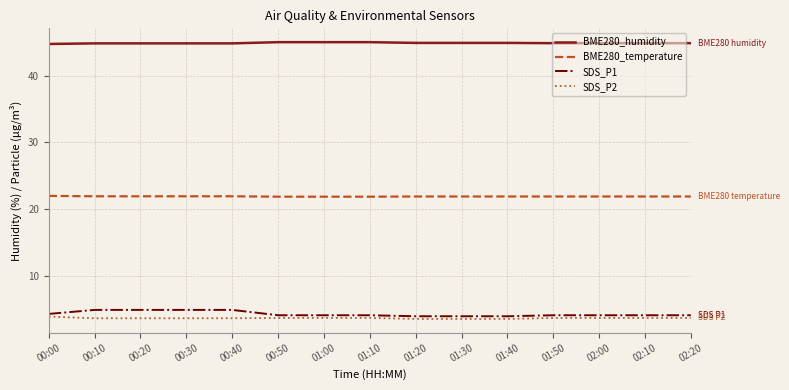

What is the smallest value displayed?

3.6